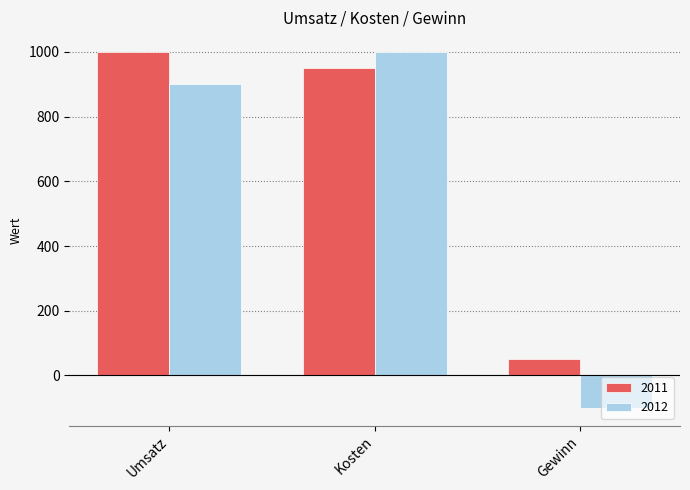

Reading left to right, extract all data points from this chart.

2011: 1000	950	50
2012: 900	1000	-100